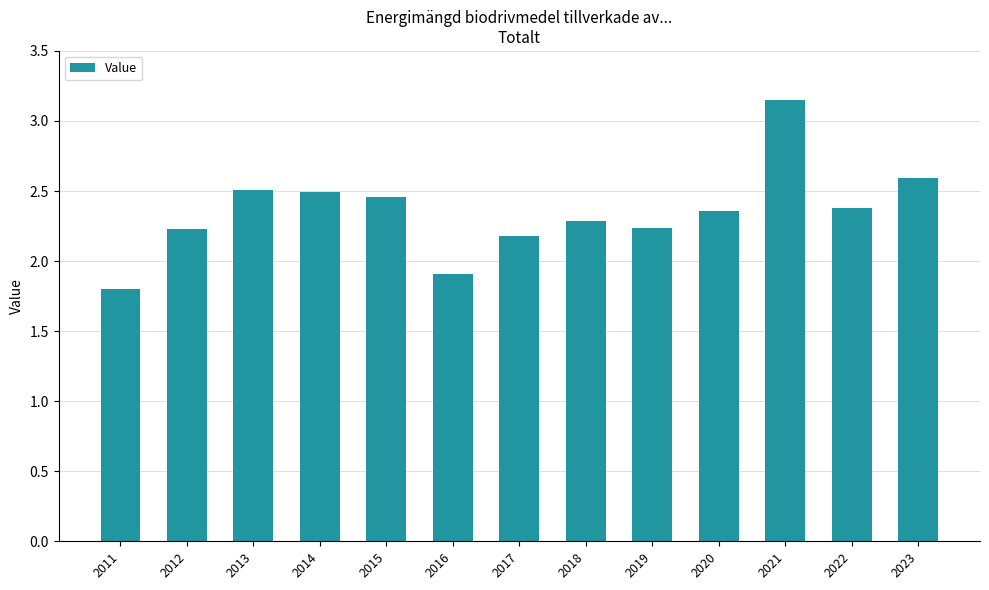

At which label is the value closest to 2?

2016